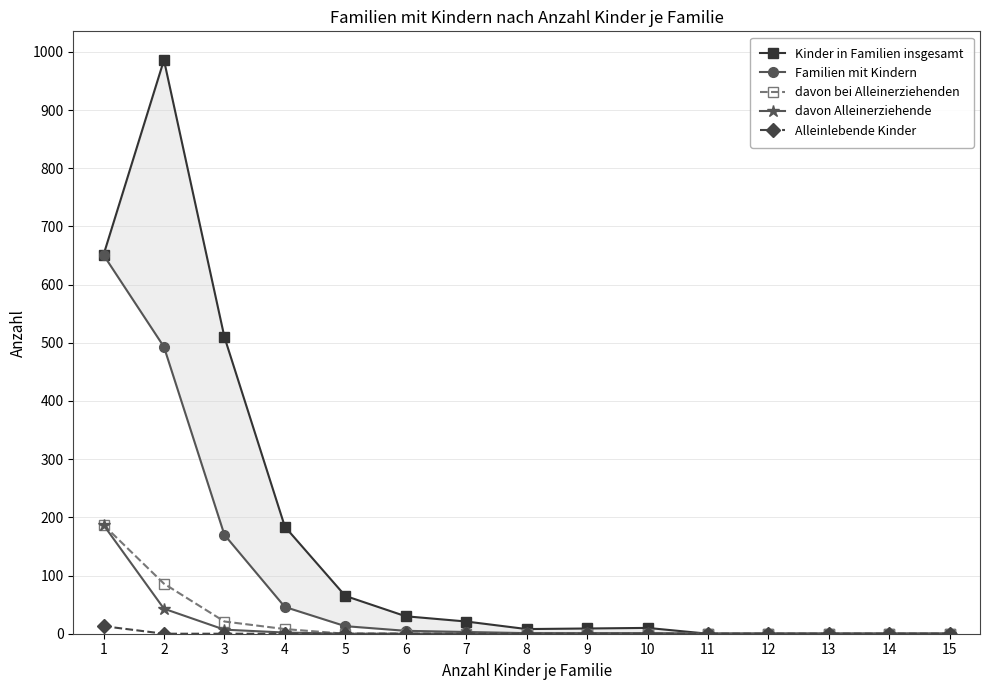

Reading left to right, extract all data points from this chart.

Kinder in Familien insgesamt: 1=651	2=986	3=510	4=184	5=65	6=30	7=21	8=8	9=9	10=10	11=0	12=0	13=0	14=0	15=0
Familien mit Kindern: 1=651	2=493	3=170	4=46	5=13	6=5	7=3	8=1	9=1	10=1	11=0	12=0	13=0	14=0	15=0
davon bei Alleinerziehenden: 1=187	2=86	3=21	4=8	5=0	6=0	7=0	8=0	9=0	10=0	11=0	12=0	13=0	14=0	15=0
davon Alleinerziehende: 1=187	2=43	3=7	4=2	5=0	6=0	7=0	8=0	9=0	10=0	11=0	12=0	13=0	14=0	15=0
Alleinlebende Kinder: 1=13	2=0	3=0	4=0	5=0	6=0	7=0	8=0	9=0	10=0	11=0	12=0	13=0	14=0	15=0